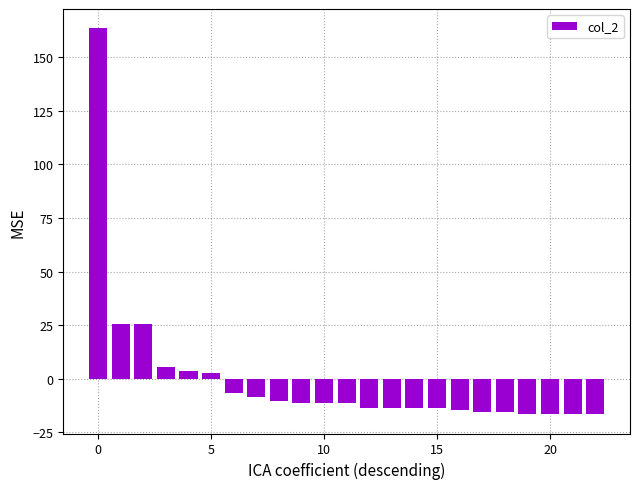

Reading left to right, list all the values displayed in this chart.

163.5	25.5	25.5	5.5	3.5	2.5	-6.5	-8.5	-10.5	-11.5	-11.5	-11.5	-13.5	-13.5	-13.5	-13.5	-14.5	-15.5	-15.5	-16.5	-16.5	-16.5	-16.5